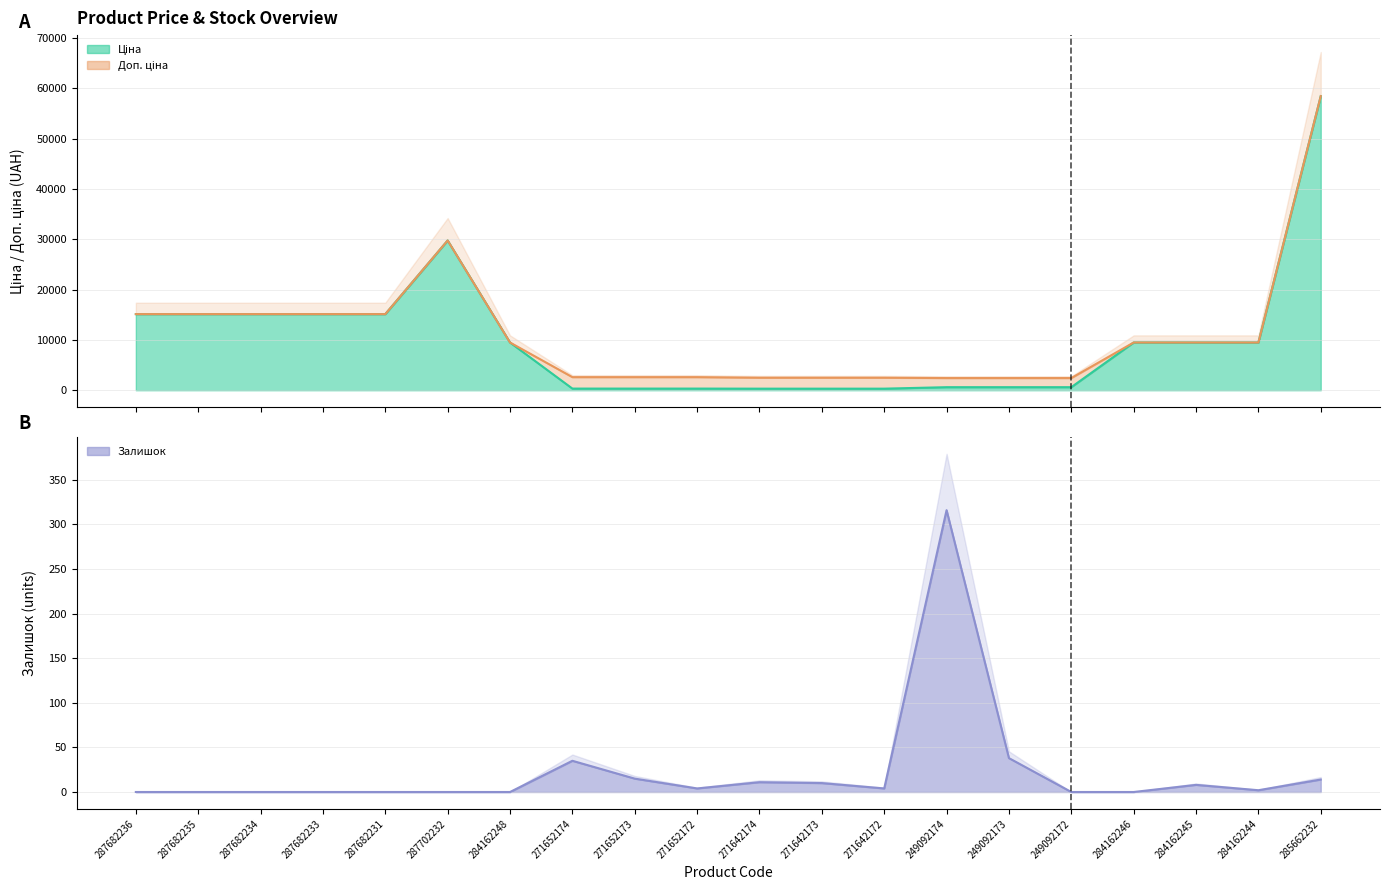

At which label is Доп. ціна closest to 30420?

287702232